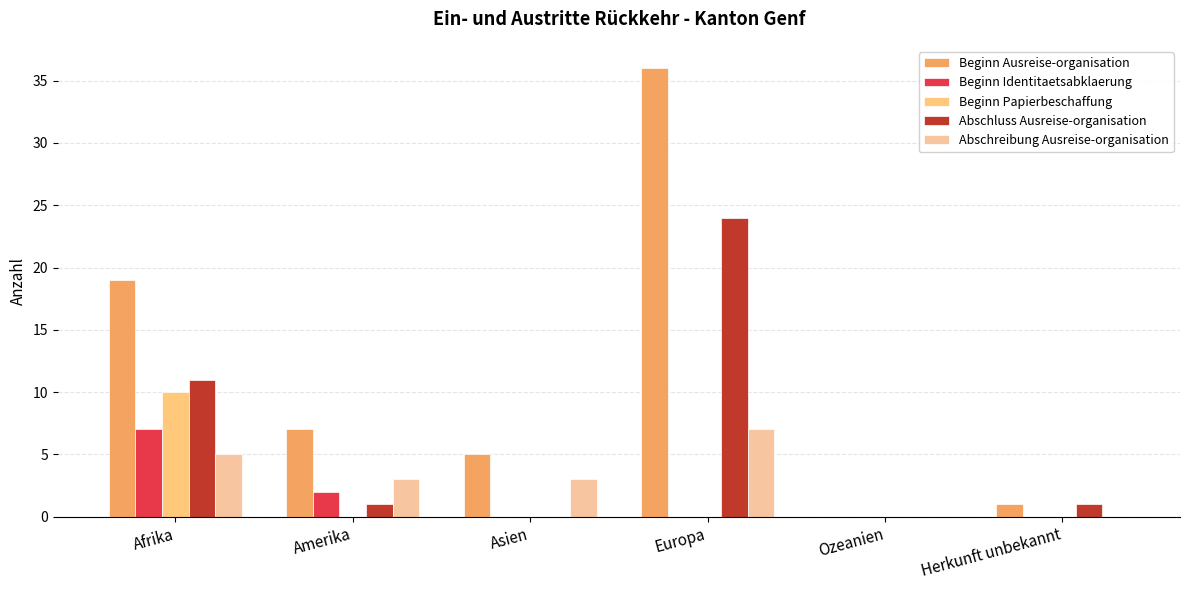

What is the sum of all Beginn Ausreise-organisation values?

68